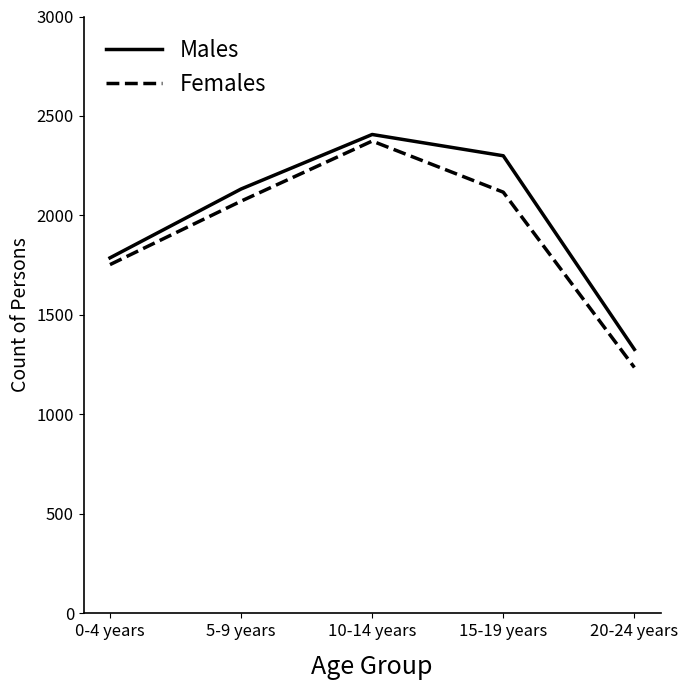

At which category is the sum across all series the highest?

10-14 years